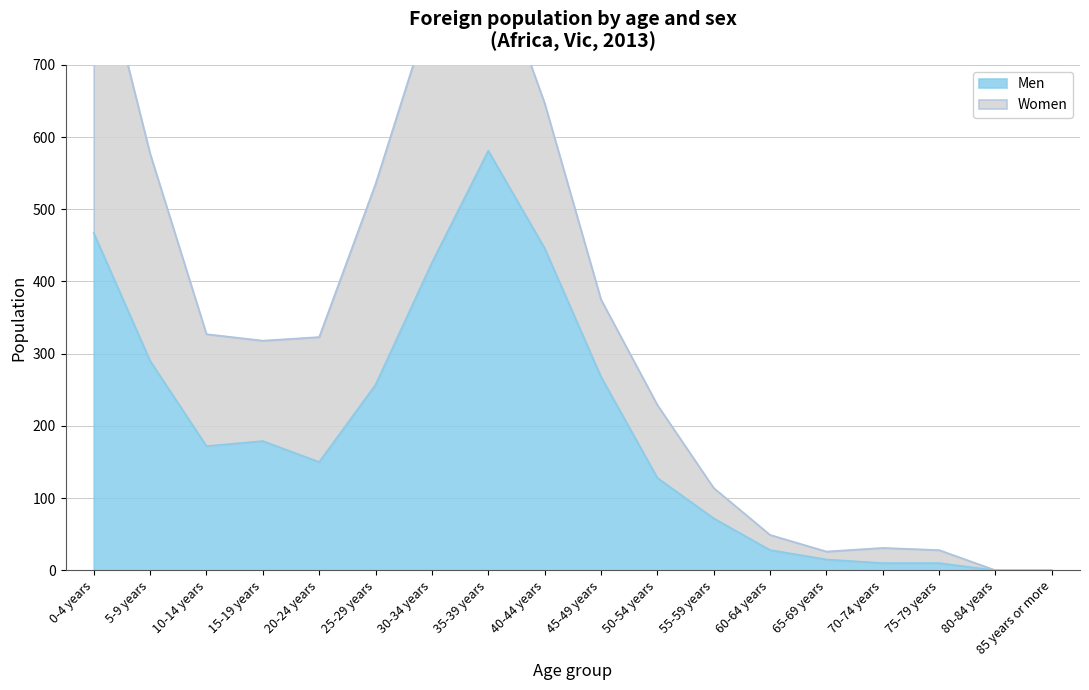

The value of Men at 30-34 years is 704. True or false?

False